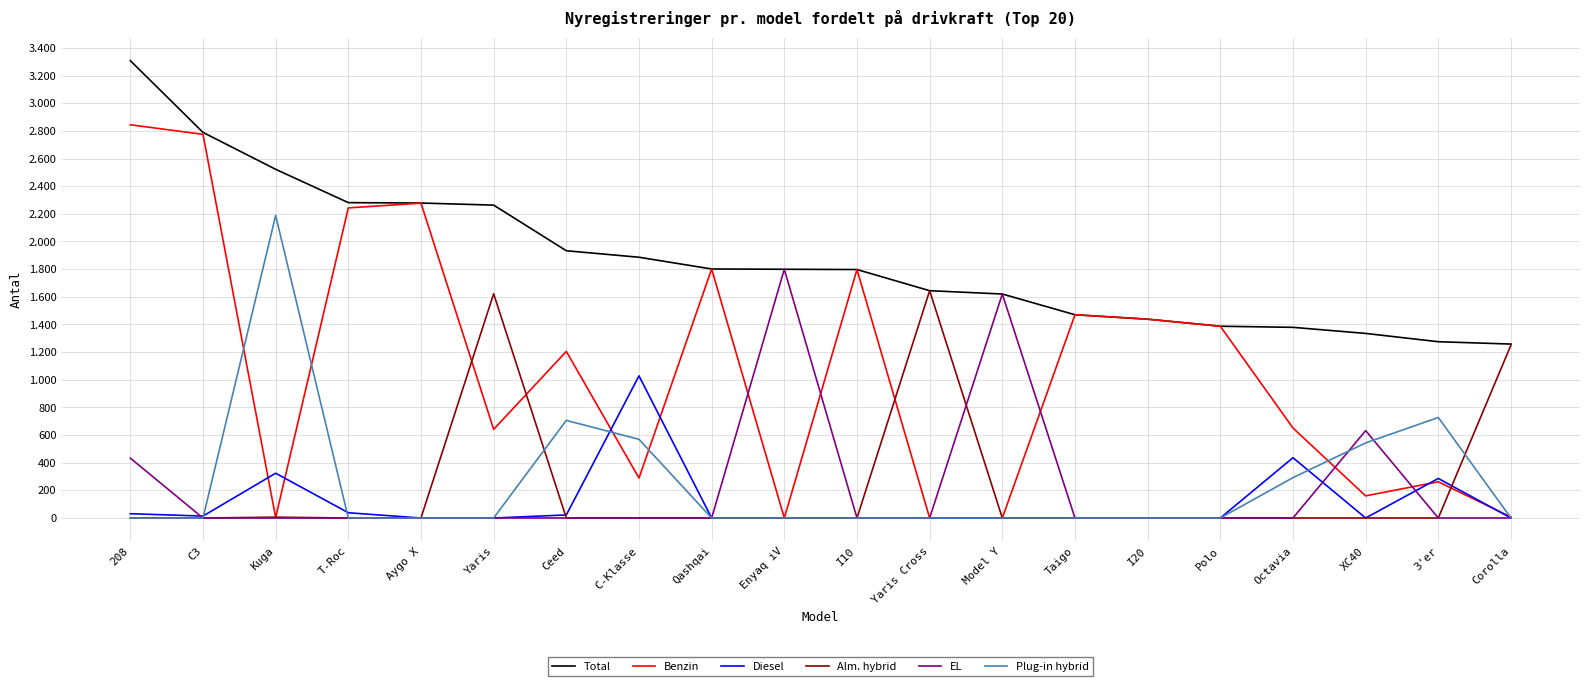

Which series has the largest range (max minus min)?

Benzin